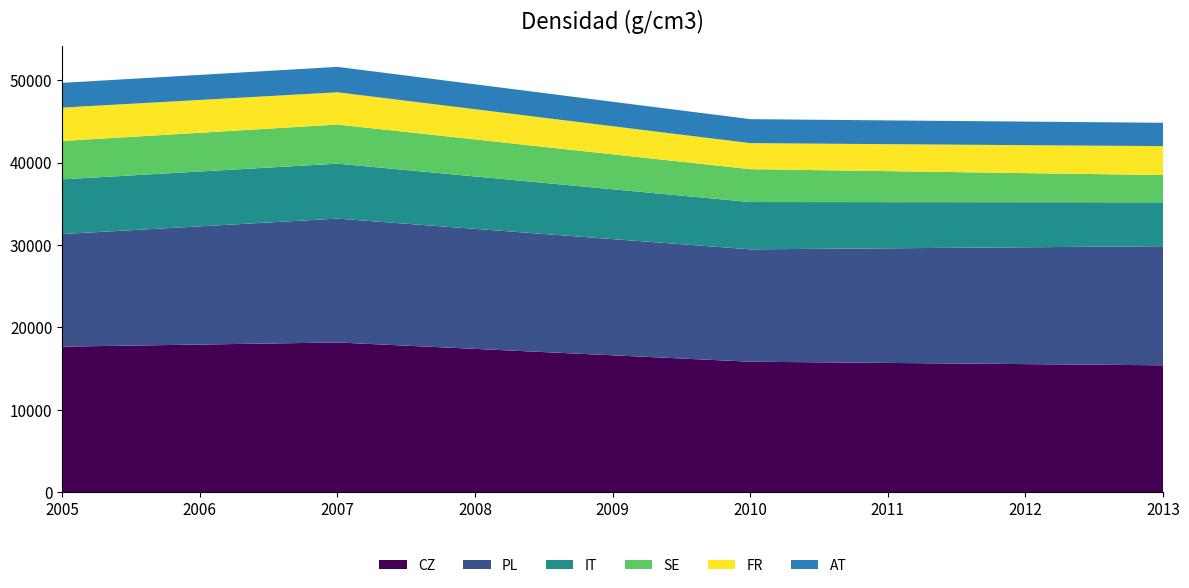

Reading left to right, what are all the values shown in this chart?

CZ: 17672	17925	18180	17401	16622	15844	15698	15553	15409
PL: 13656	14338	15022	14556	14092	13629	13900	14172	14445
IT: 6637	6651	6665	6357	6046	5739	5600	5463	5328
SE: 4653	4698	4744	4493	4238	3989	3759	3532	3305
FR: 4050	3982	3914	3662	3409	3156	3273	3389	3503
AT: 2997	3039	3081	3022	2964	2907	2883	2860	2835